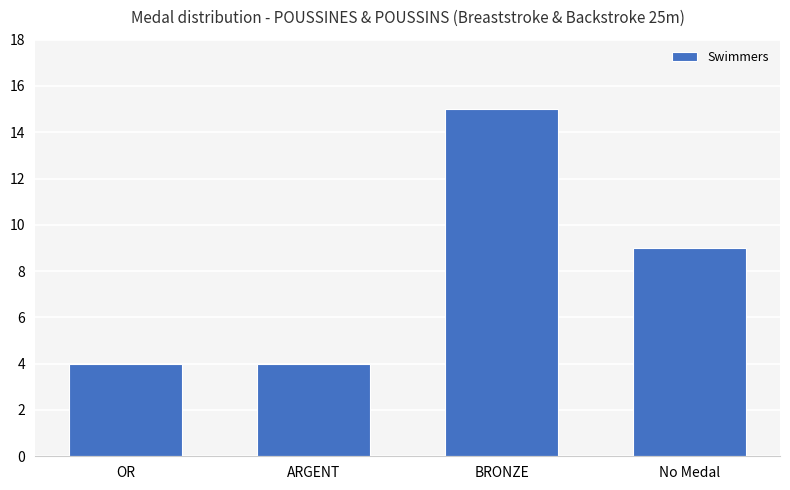

How many series are shown in this chart?

1